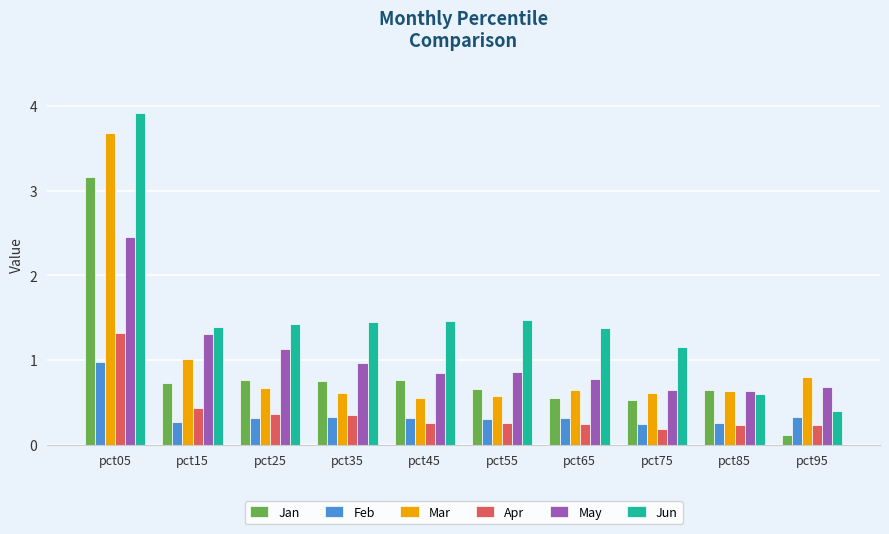

Which series has the widest spread of values?

Jun